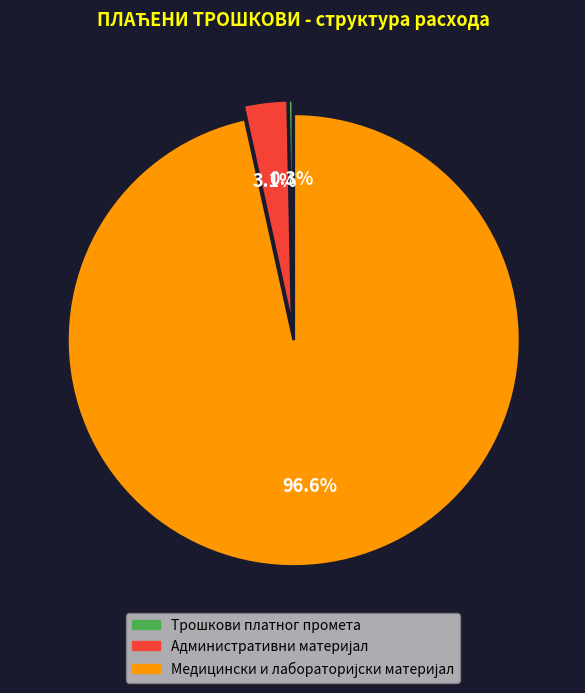

What portion of the pie excludes Трошкови платног промета?

99.7%